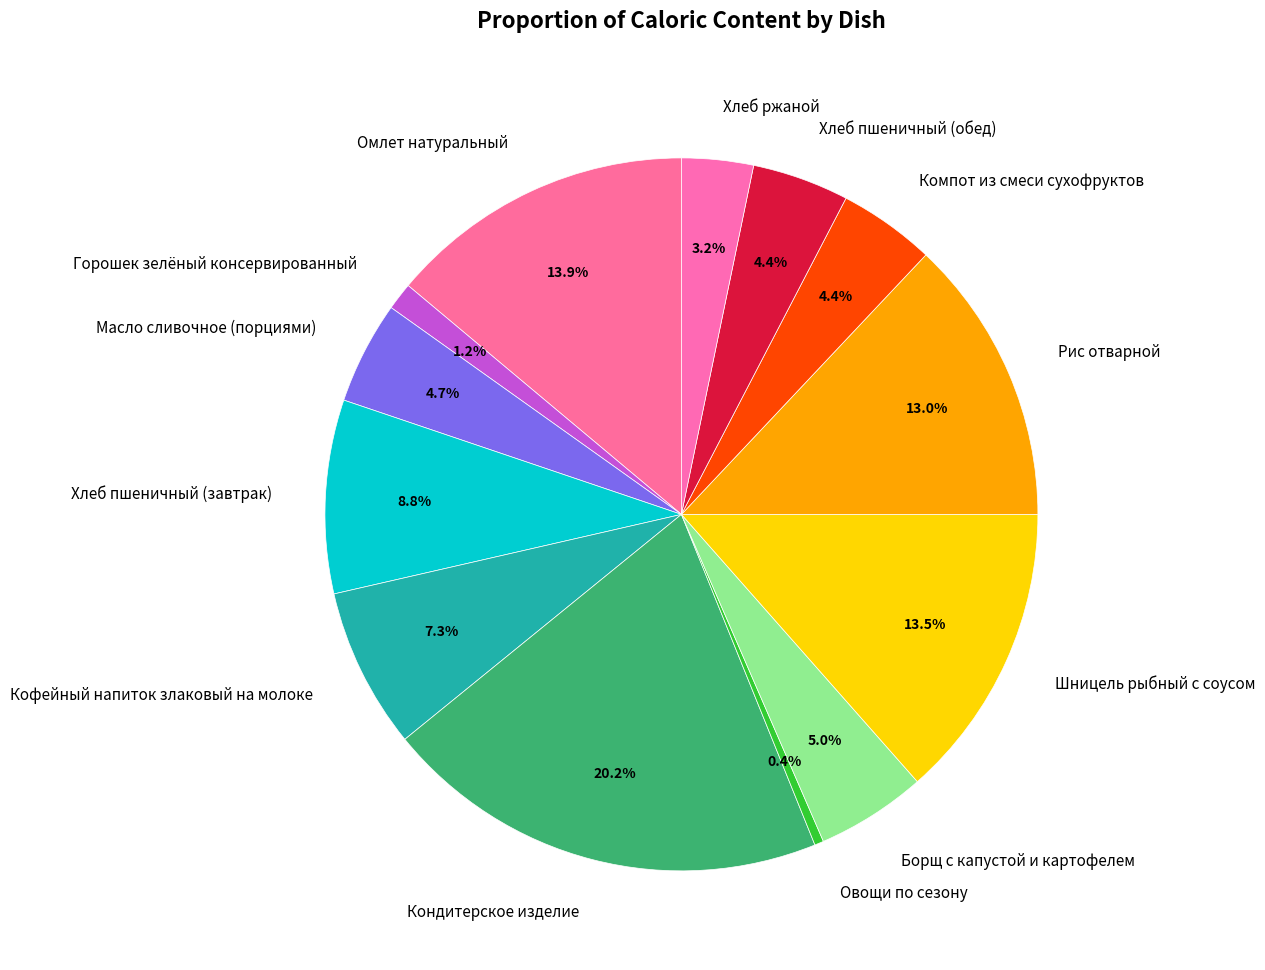

To the nearest percent, what is the average slice percentage?

8%